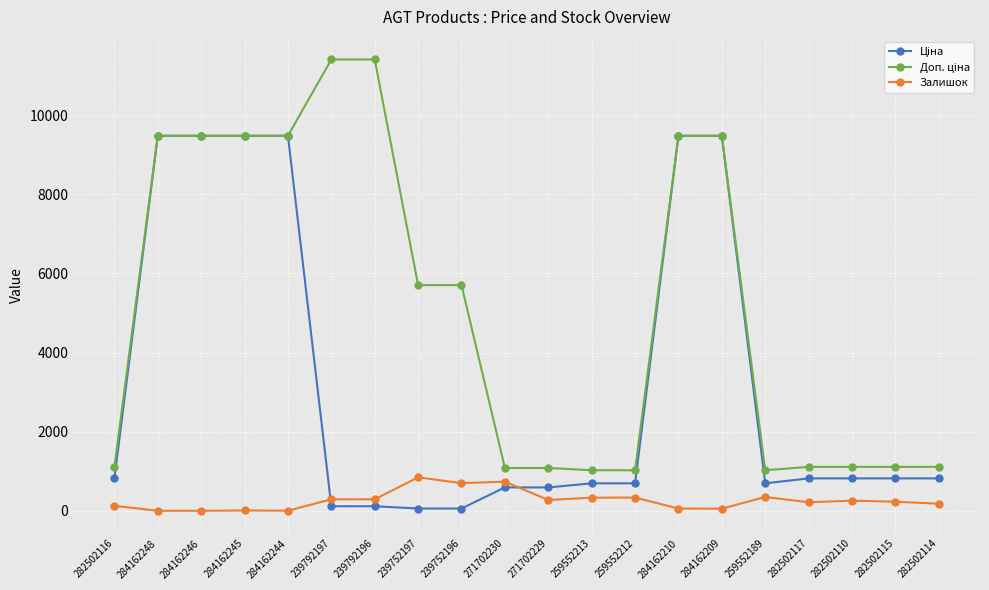

How many distinct data groups are displayed?

3